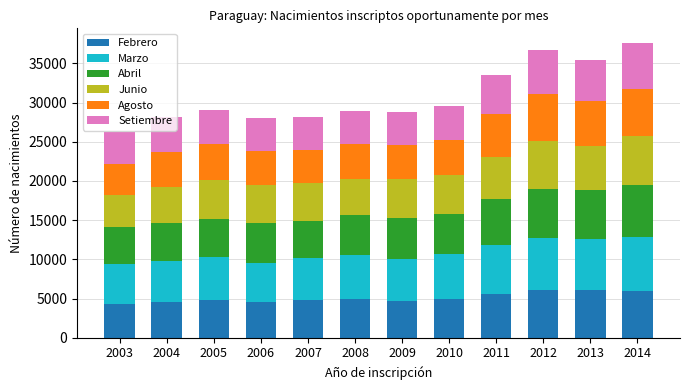

What is the difference between the second highest and minimum values in the Febrero series?

1757